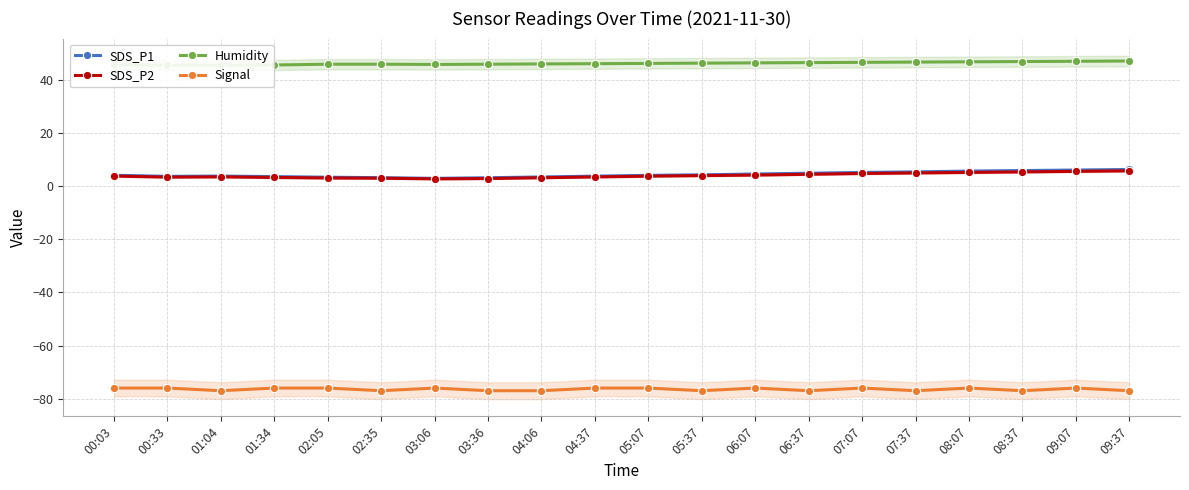

What is the maximum value for Humidity?

47.0